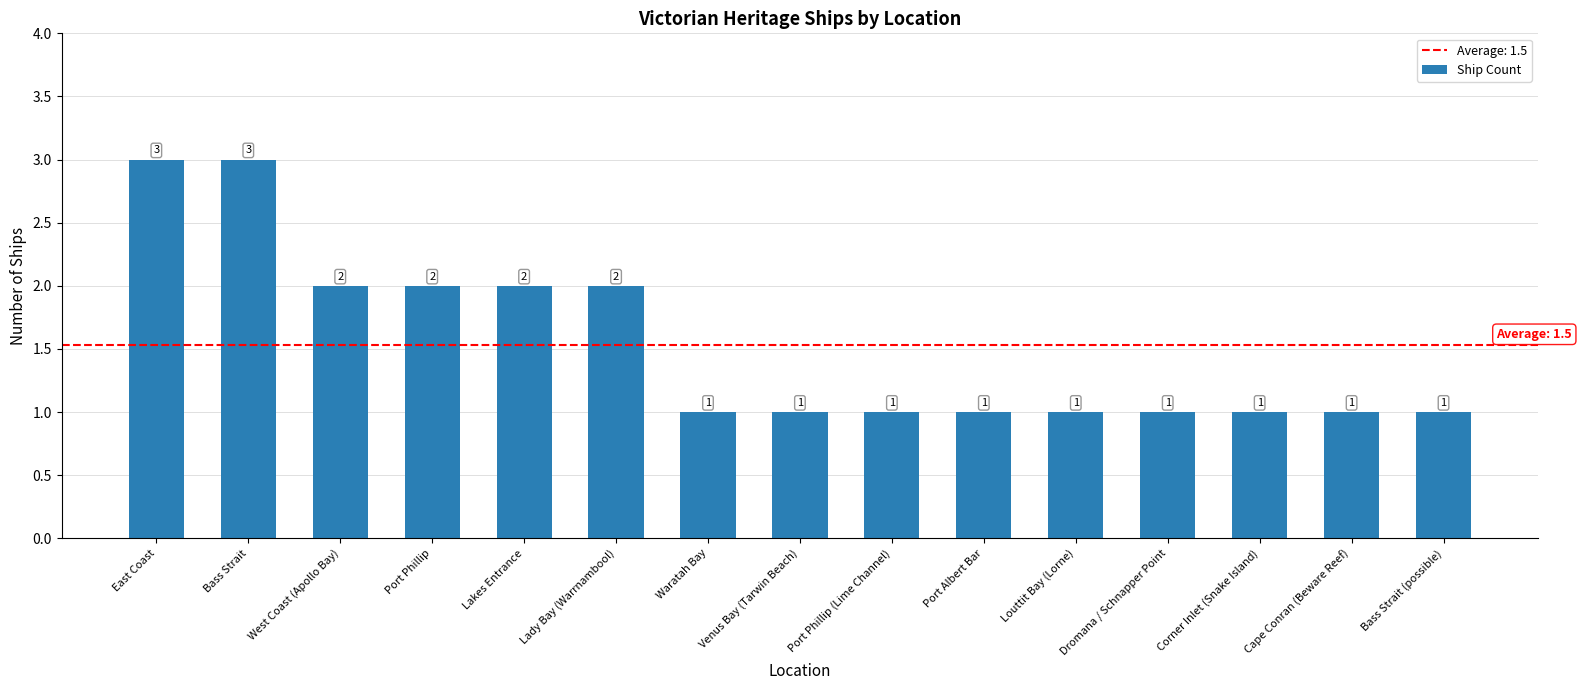

What is the value of the 11th bar from the left?

1